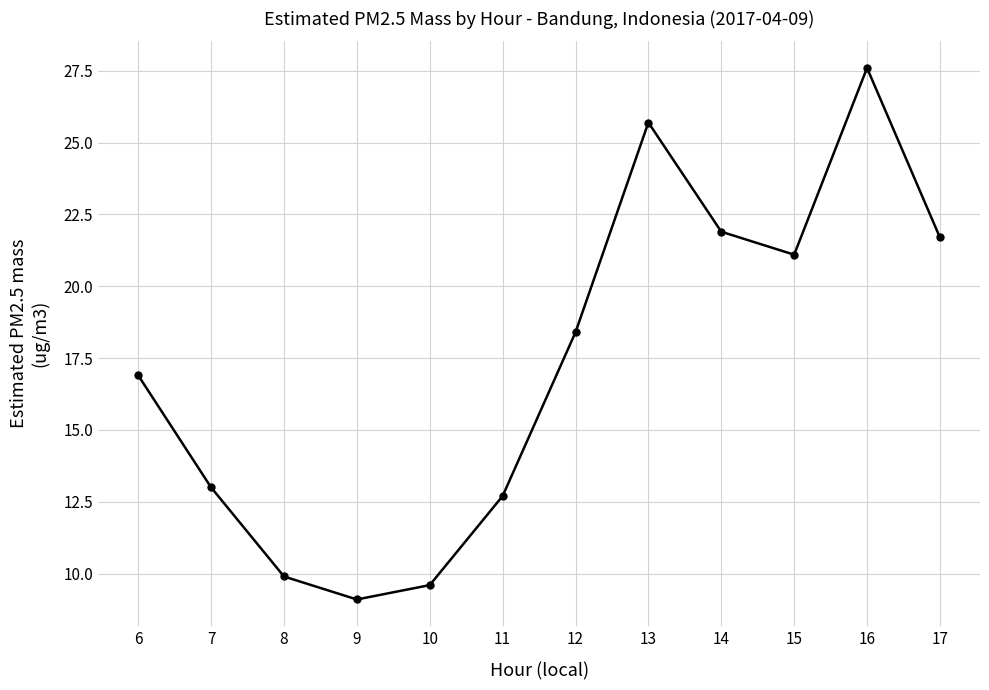

True or false: the data has more than 0 interior local peaks.

True